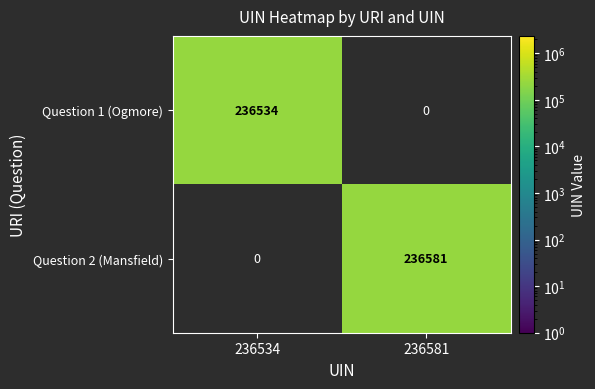

The Question 2 (Mansfield) series shows 236581 at 236581. True or false?

True